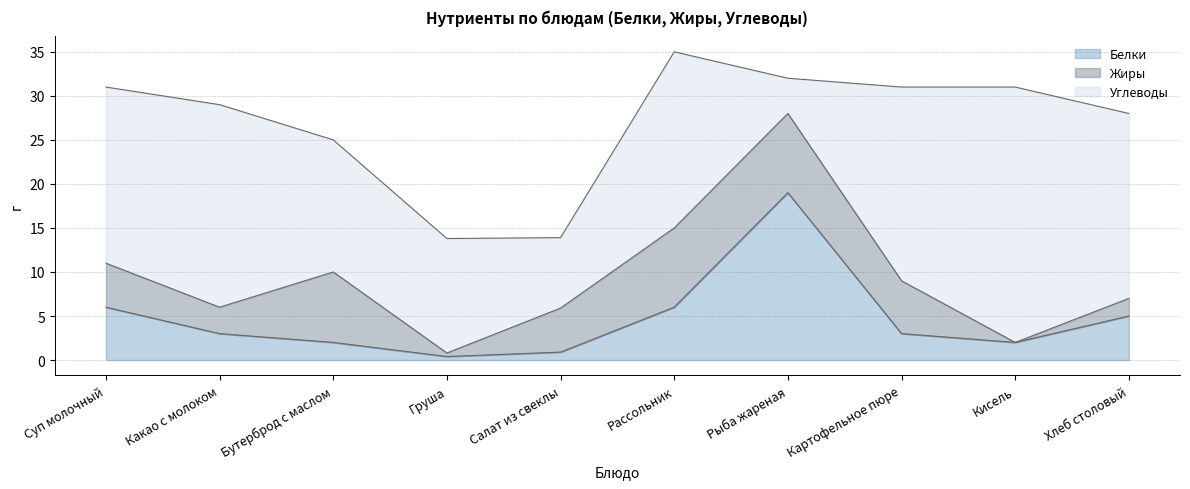

What is the sum of all Жиры values?

47.4